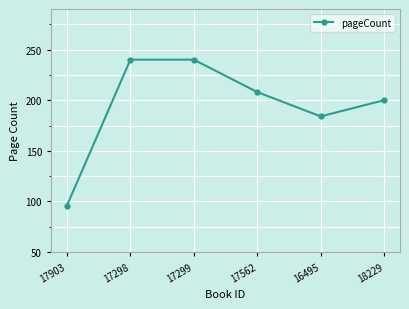

Does the chart have visible grid lines?

Yes